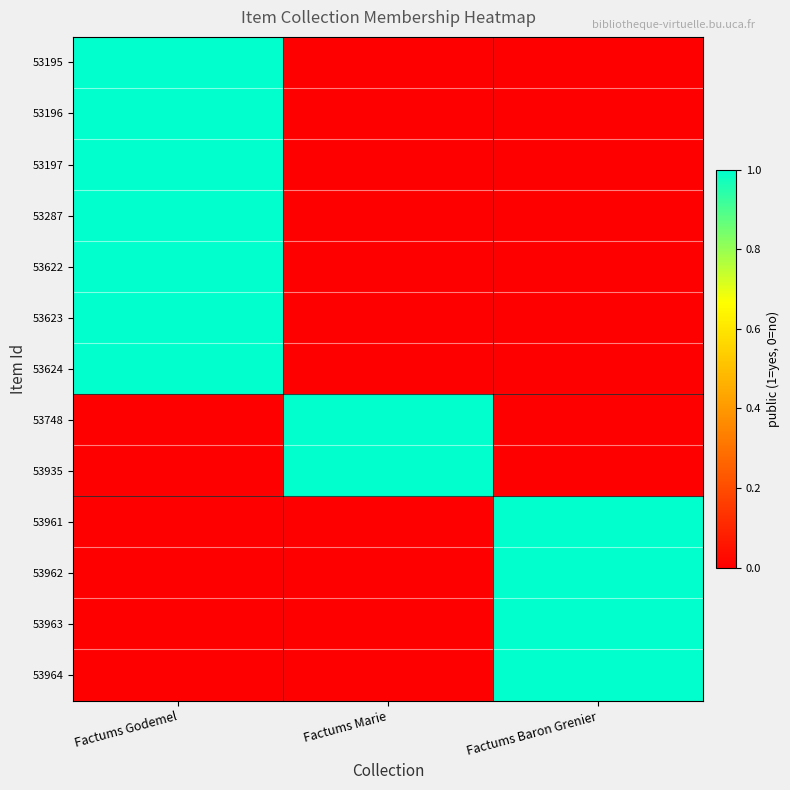

How many data points does each series have?

3